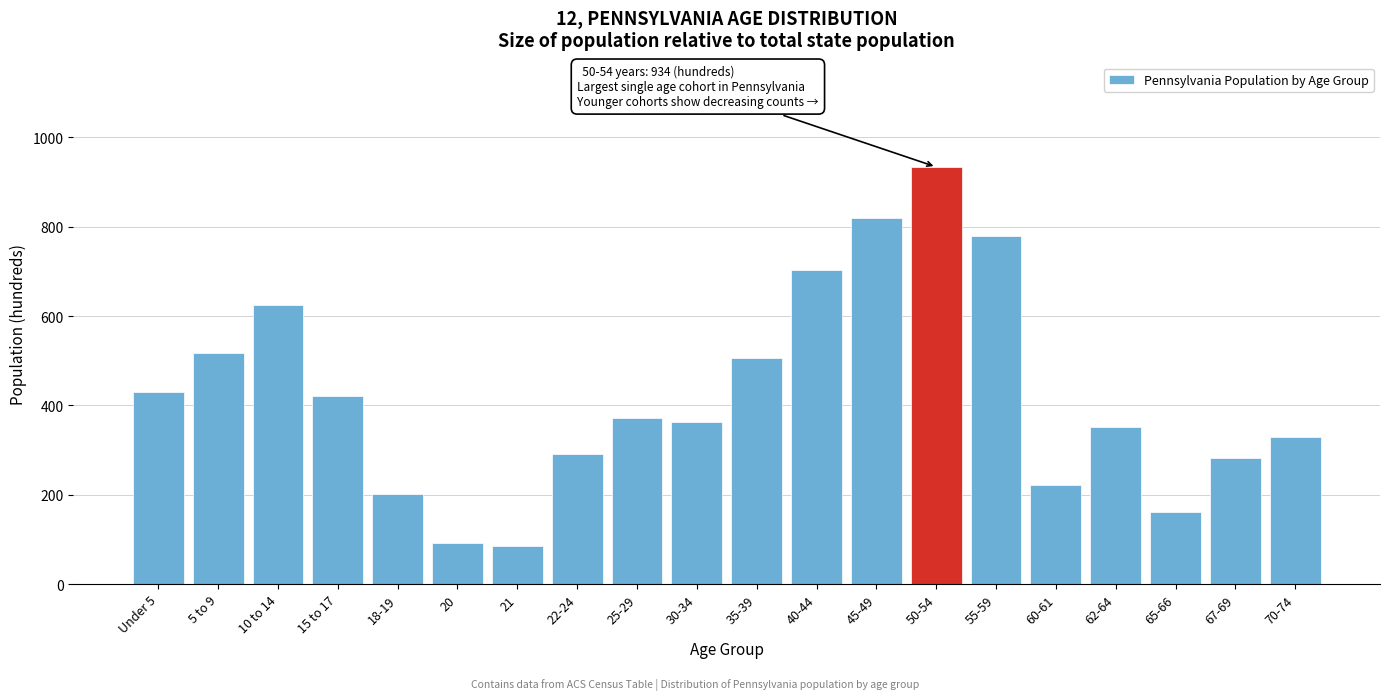

Reading left to right, list all the values displayed in this chart.

431	517	624	421	201	91	84	291	371	362	507	703	819	934	780	222	352	162	282	330